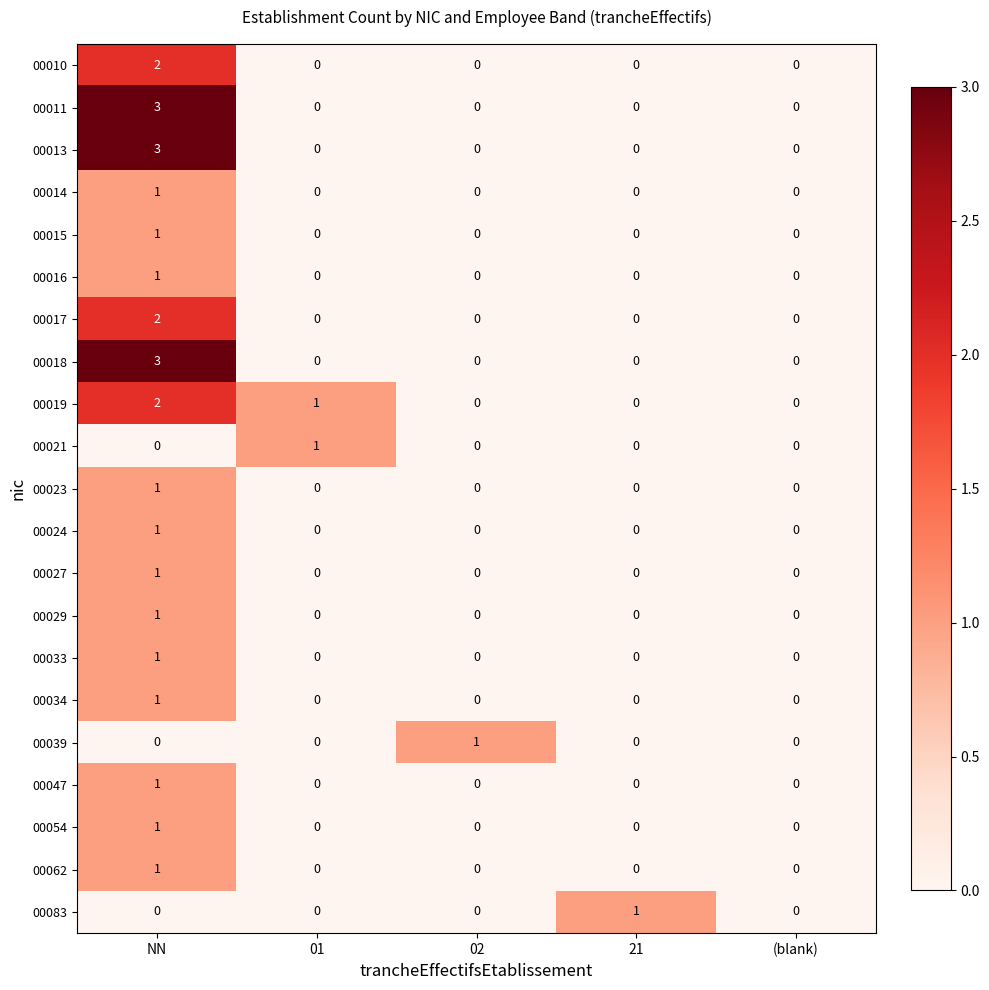

How many 00034 values are between 0 and 1?

5